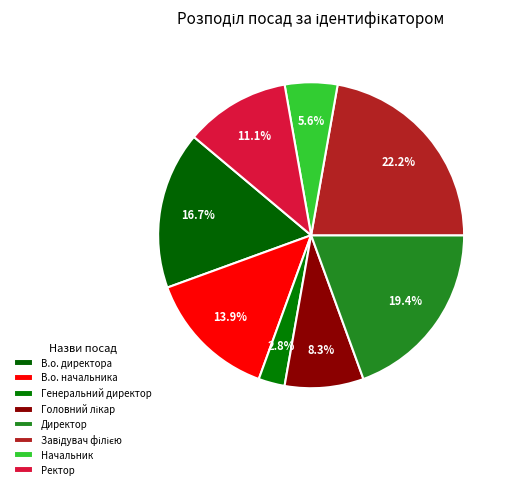

The В.о. начальника slice represents 14% of the pie. True or false?

True